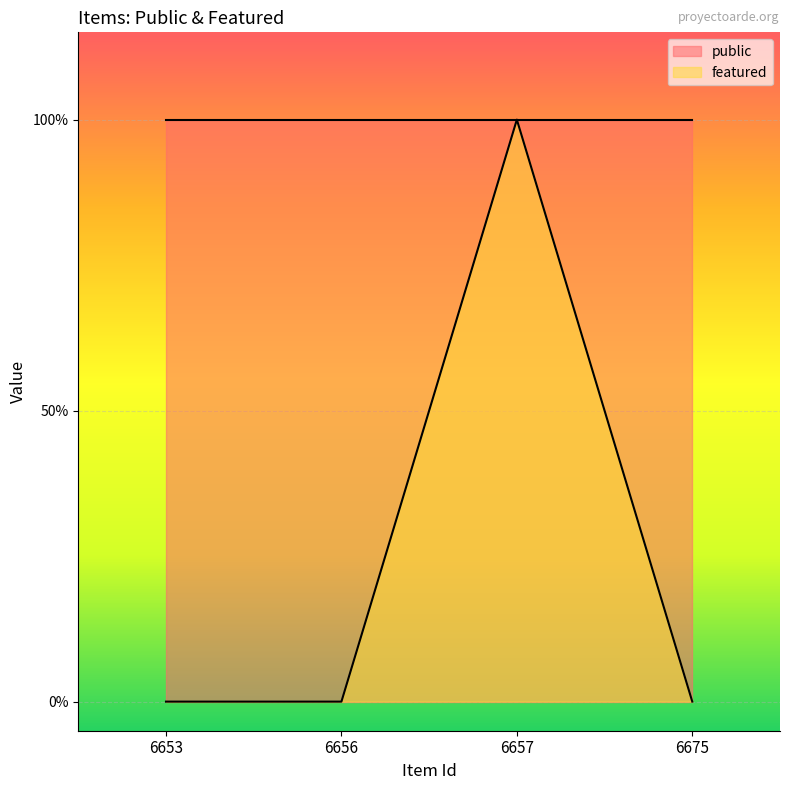

How many points are higher than both their immediate neighbors (excluding endpoints)?

1